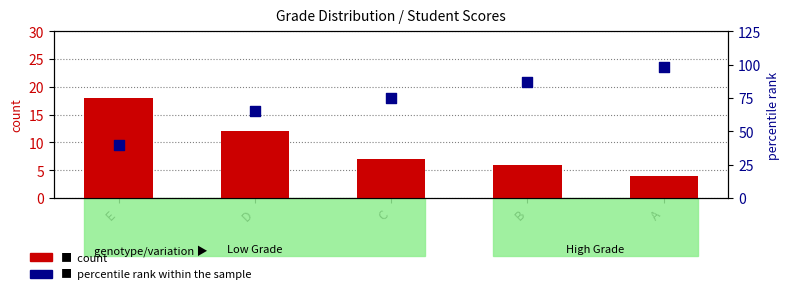

Which series reaches the maximum Y coordinate?

percentile rank within the sample